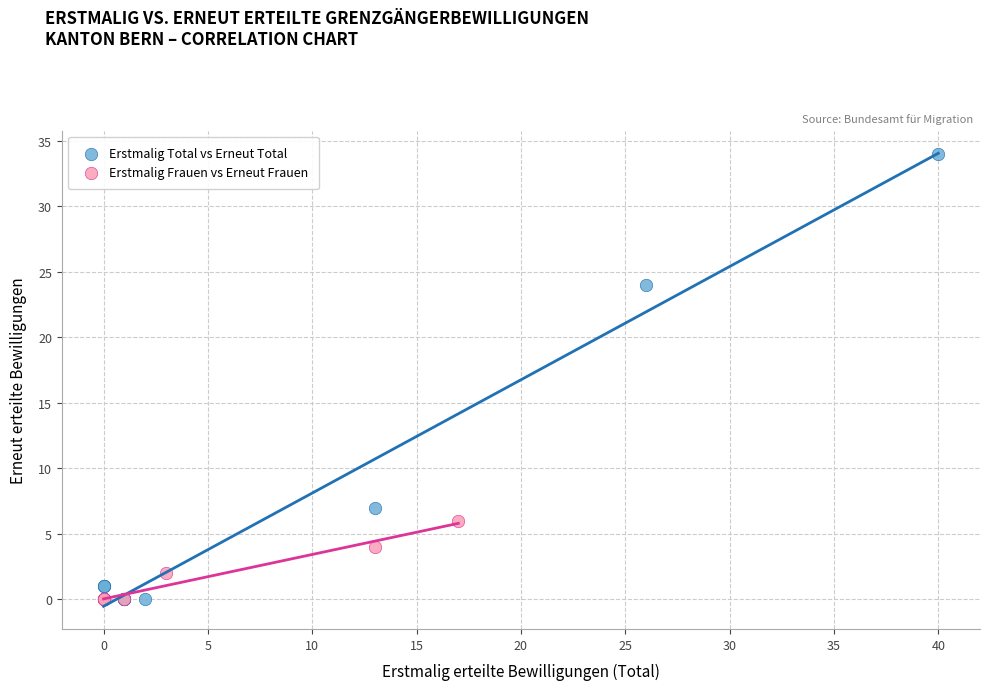

Which series has the widest spread of Y values?

Erstmalig Total vs Erneut Total